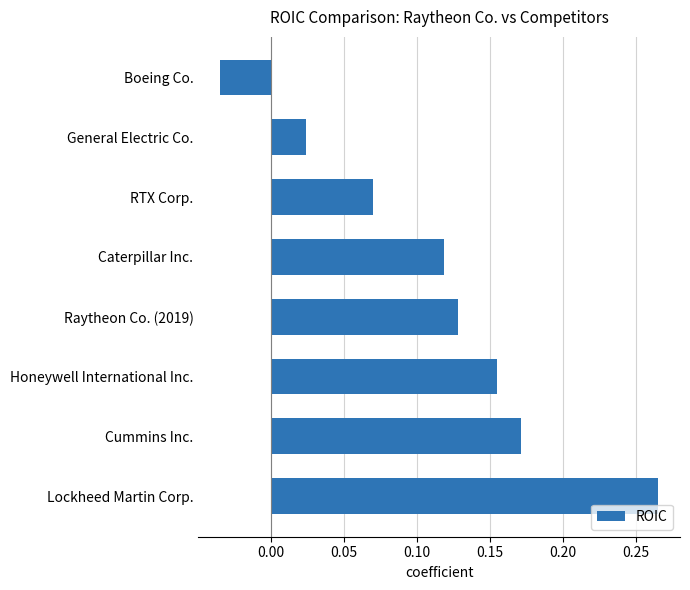

Does the chart contain stacked bars?

No